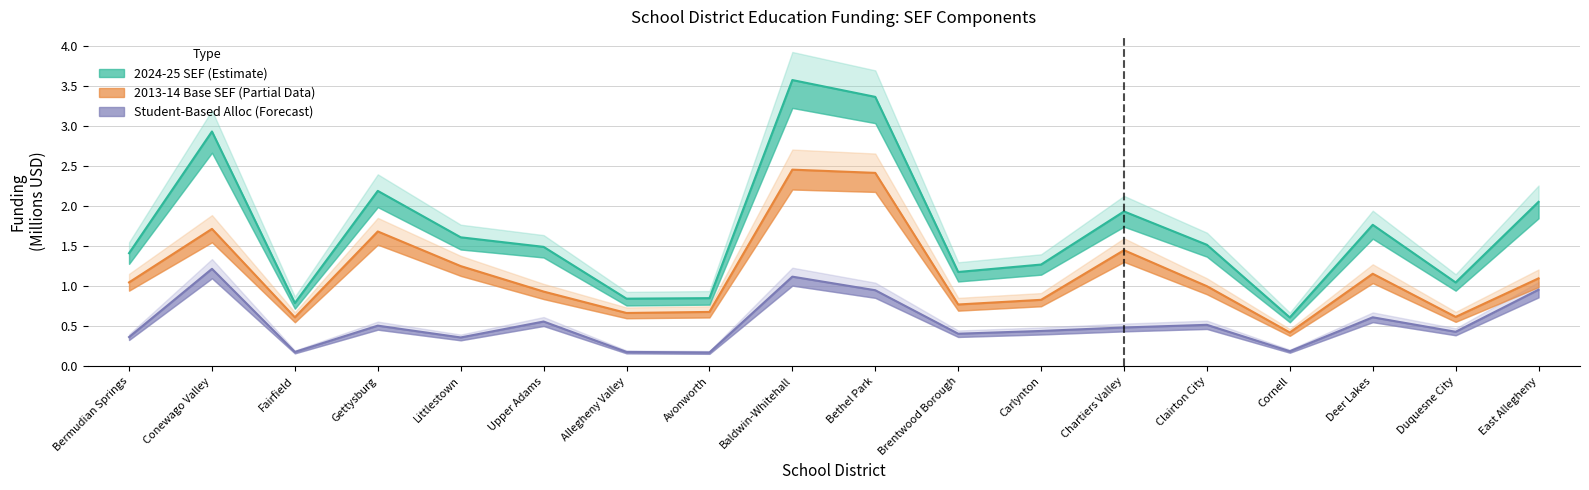

What is the sum of the 2024-25 SEF values at Chartiers Valley and Allegheny Valley?

2.8